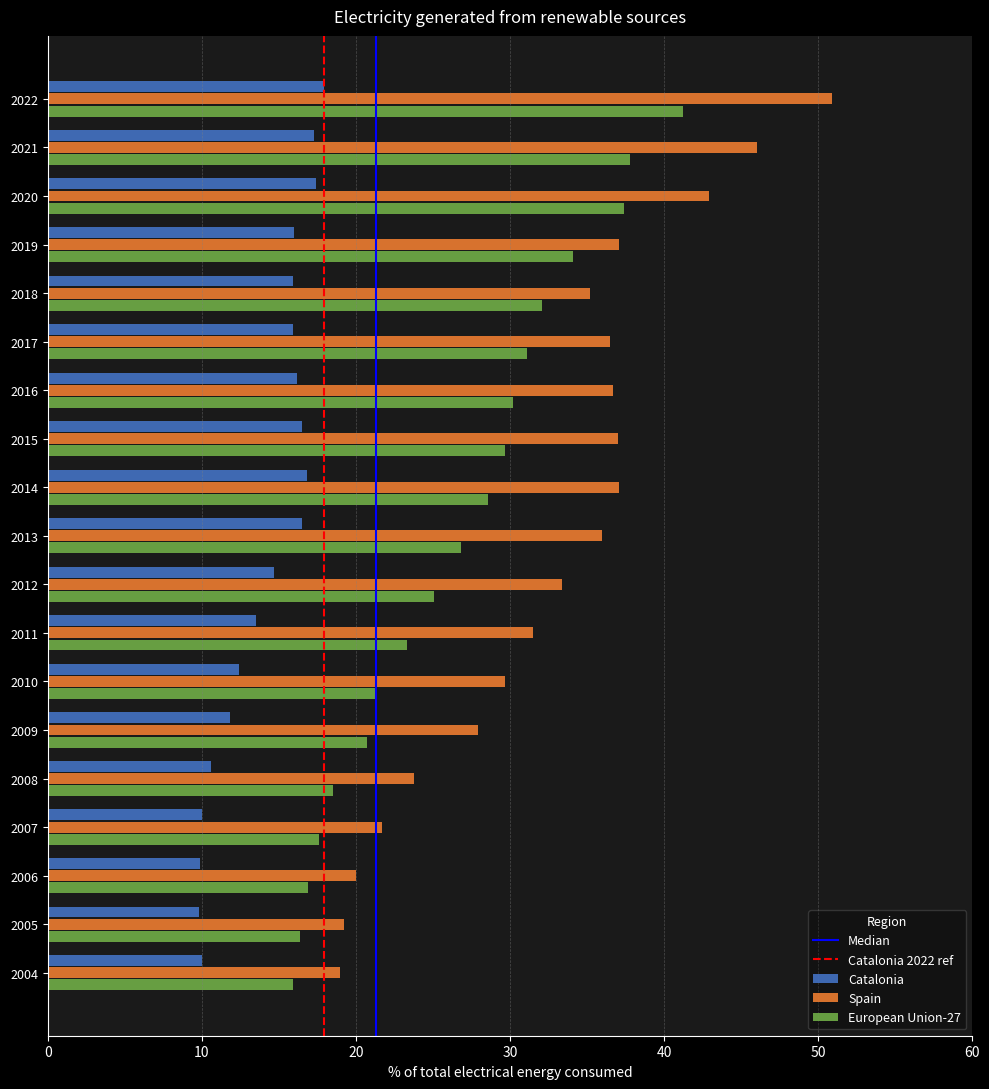

What is the approximate value of Catalonia at 2019?

16.0